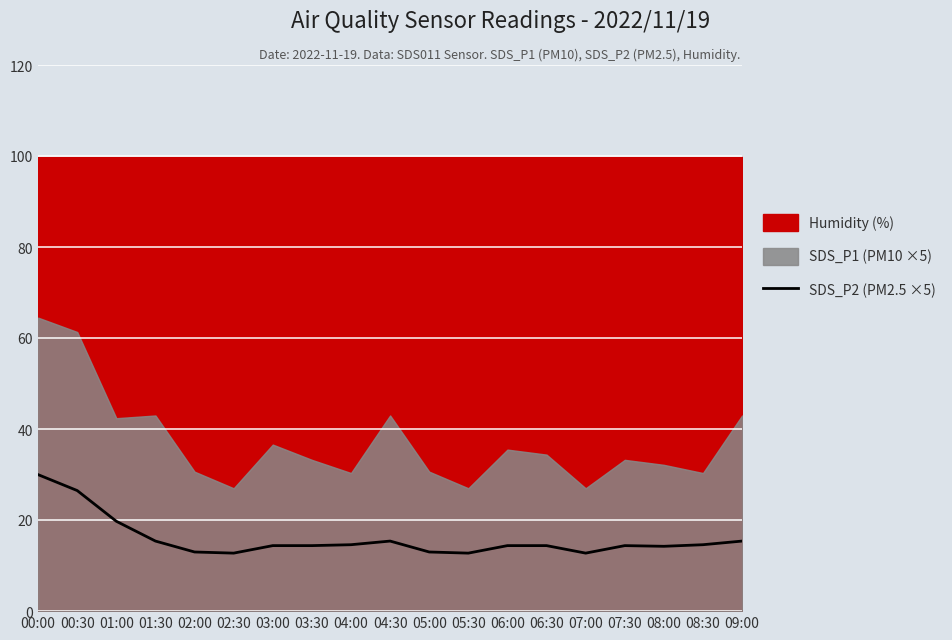

Which category has the highest value in the SDS_P2 (PM2.5 ×5) series?

00:00